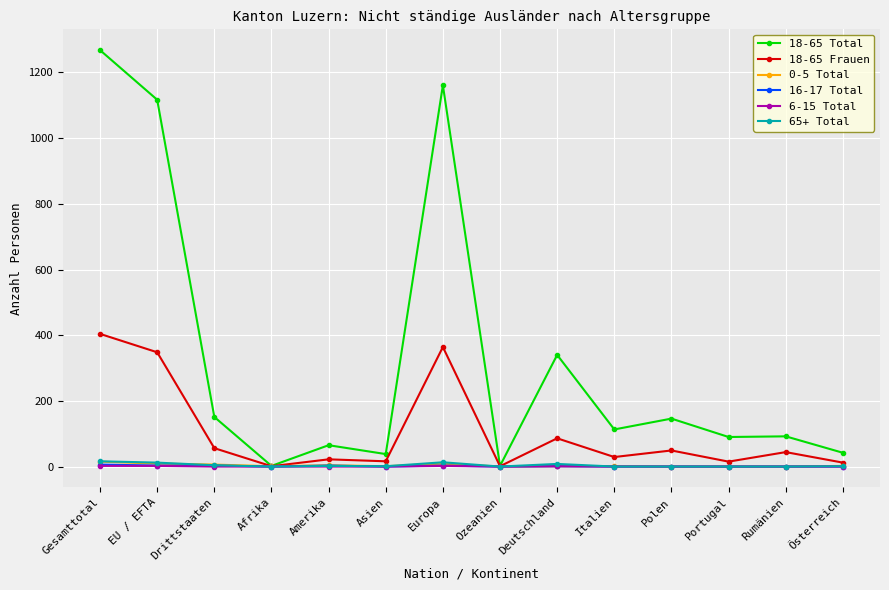

True or false: 0-5 Total has a value of 0 at Polen.

True